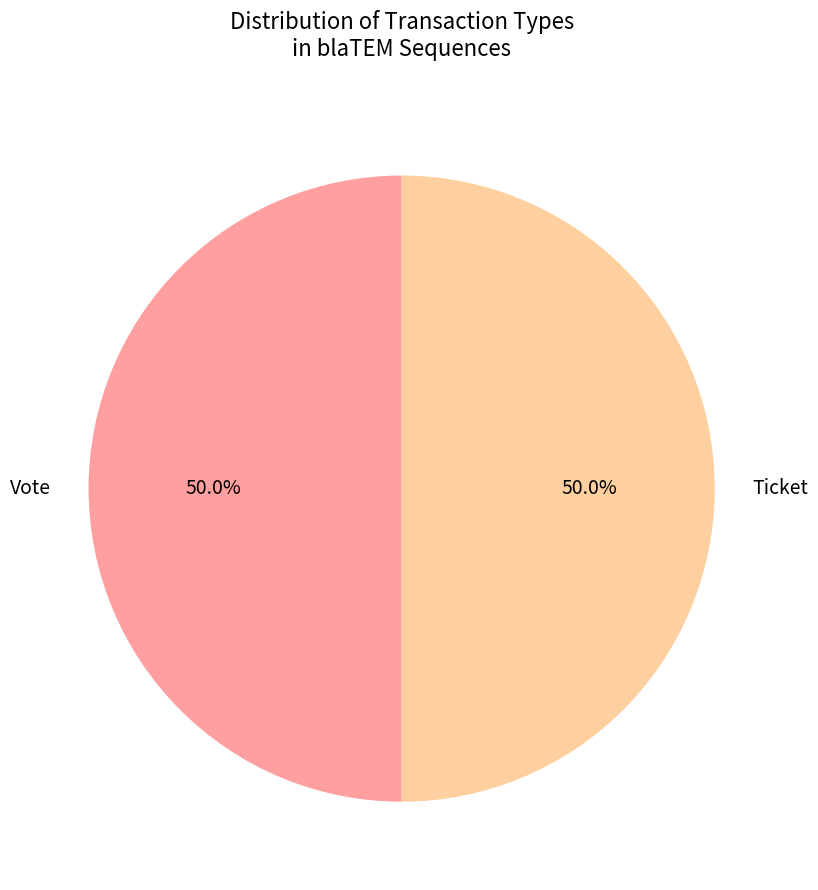

What percentage do Ticket and Vote together represent?

100.0%